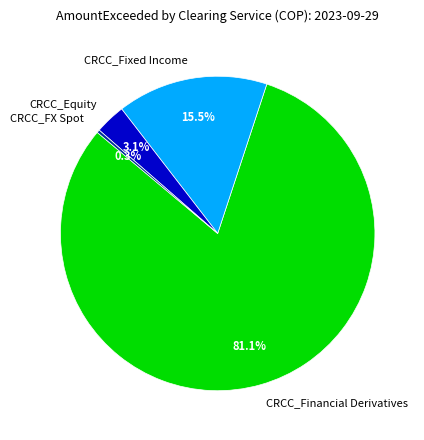

How many segments does this pie chart have?

4